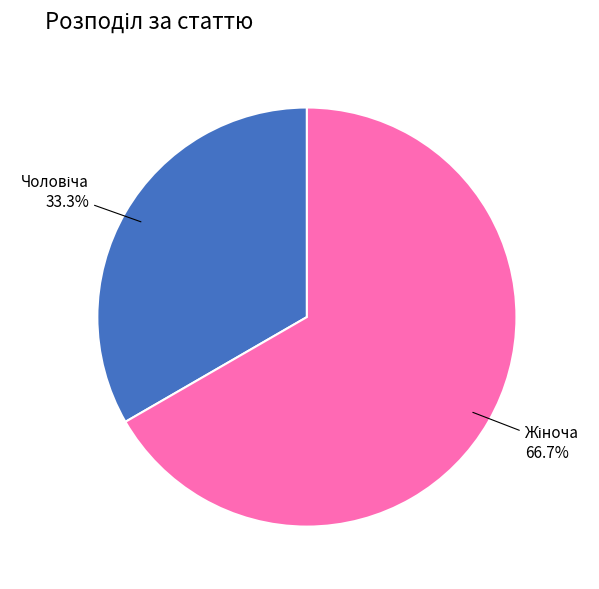

Is there any slice that represents more than half of the pie?

Yes